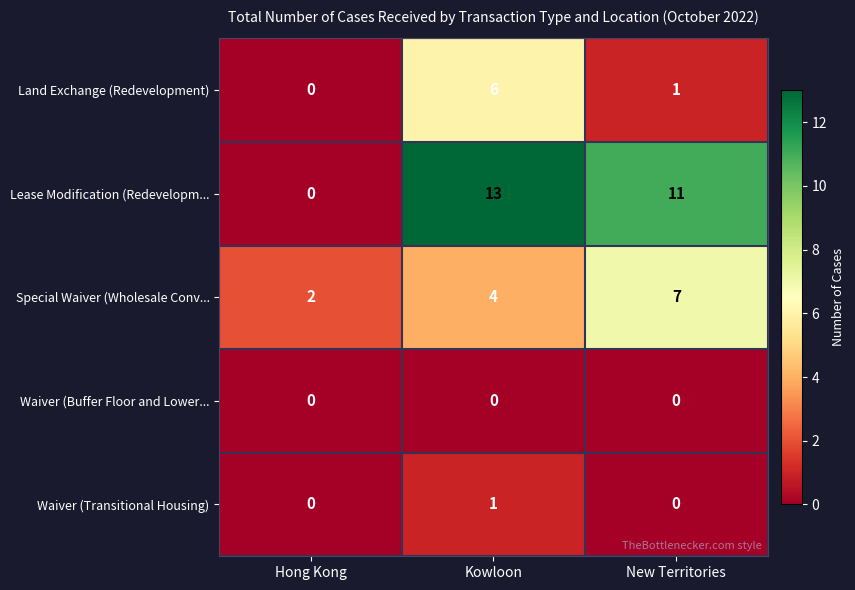

Rank the series by their maximum value, from lowest to highest.

Waiver (Buffer Floor and Lower..., Waiver (Transitional Housing), Land Exchange (Redevelopment), Special Waiver (Wholesale Conv..., Lease Modification (Redevelopm...